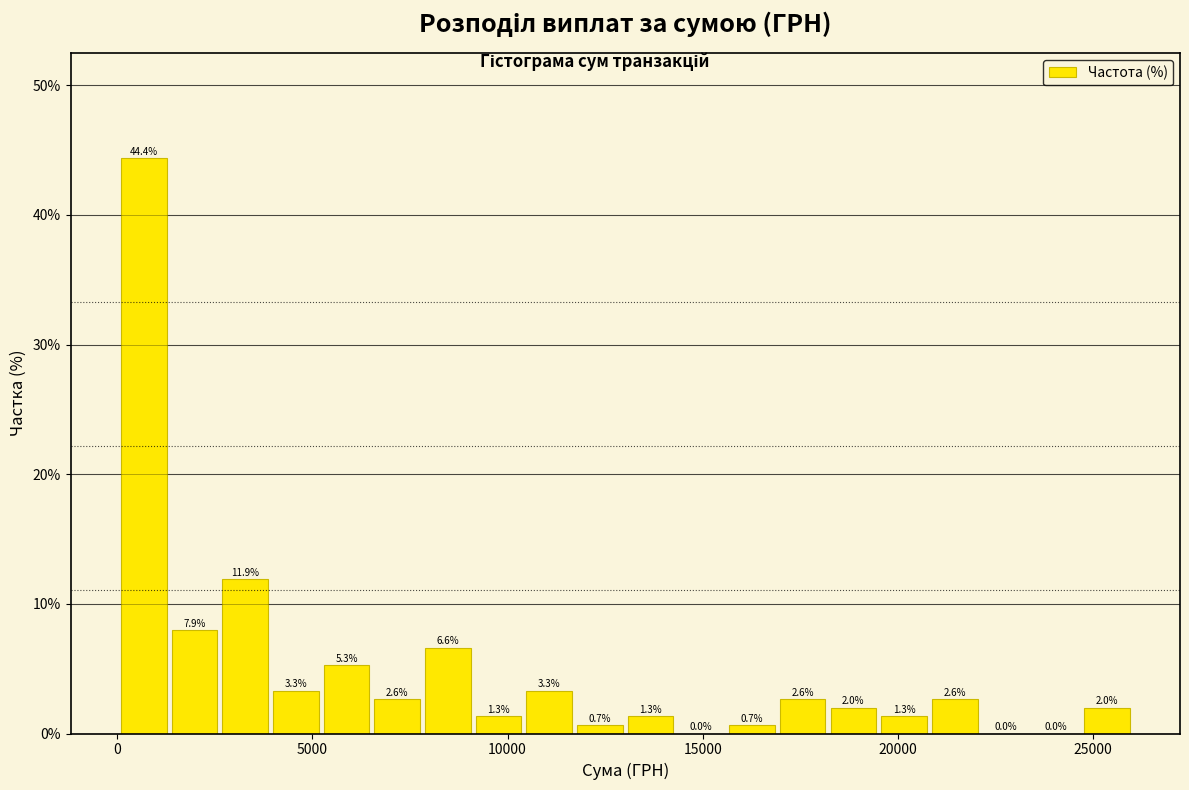

Around what value on the x-axis is the tallest bar? Give the approximate position of its centre, as read against the axis.

500